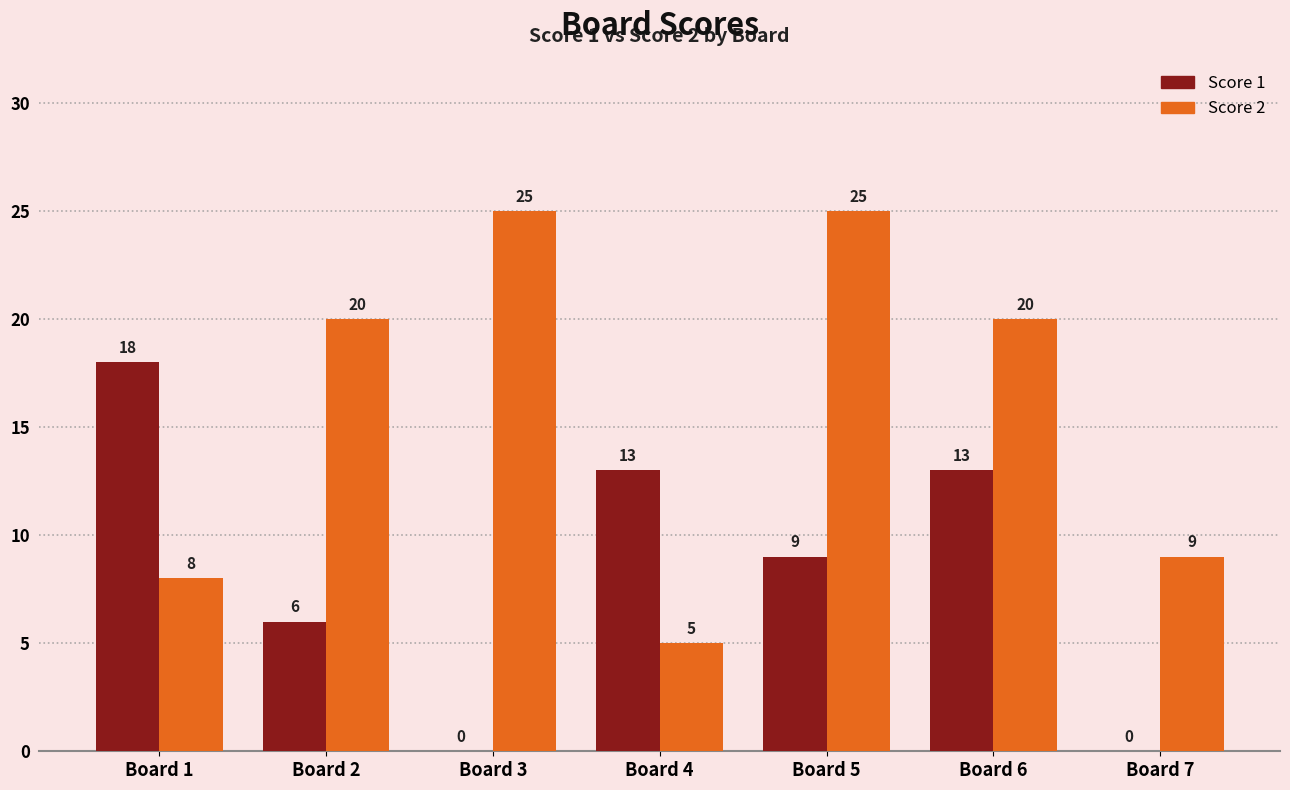

Read the Score 1 value at Board 4, to the nearest 5.

15